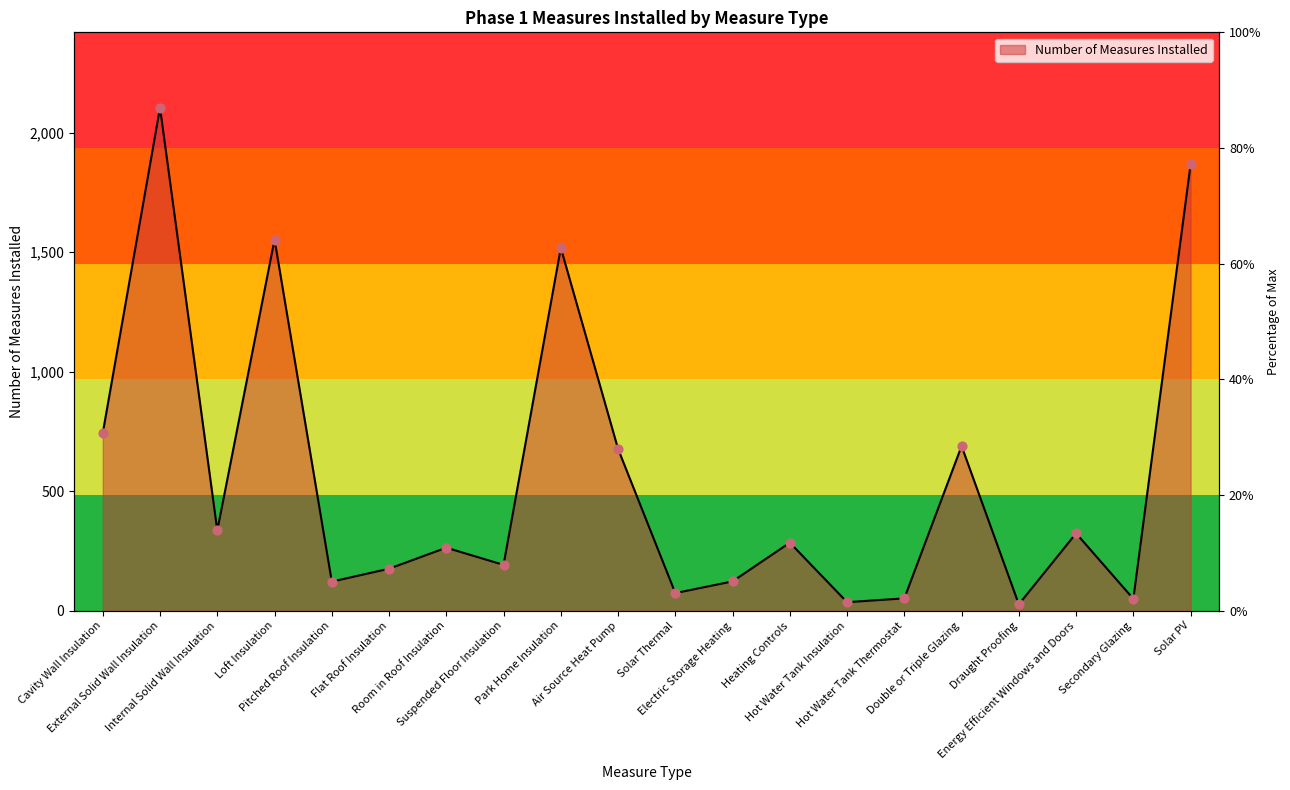

What is the change in value from External Solid Wall Insulation to Double or Triple Glazing?

-1415